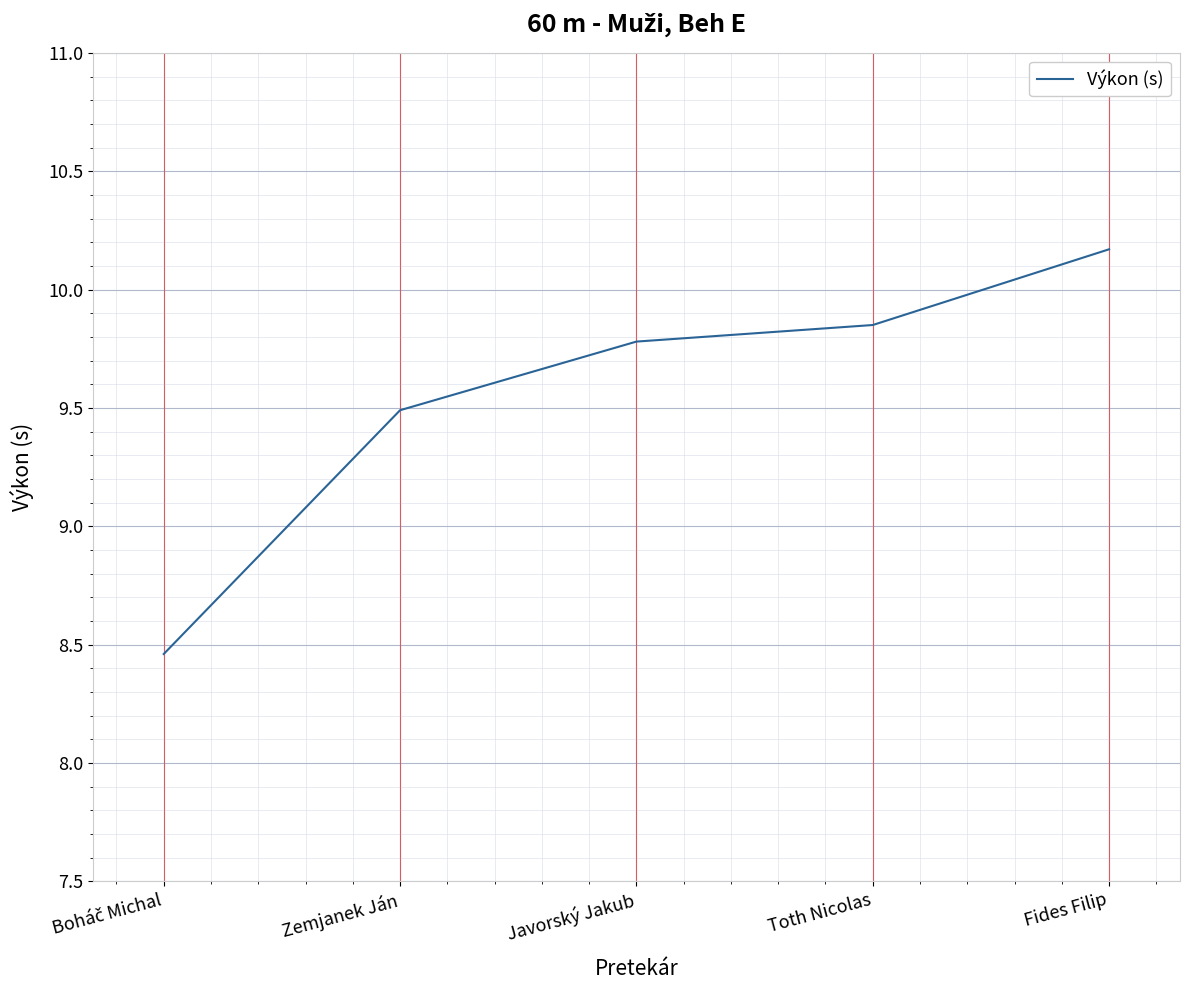

How many series are shown in this chart?

1